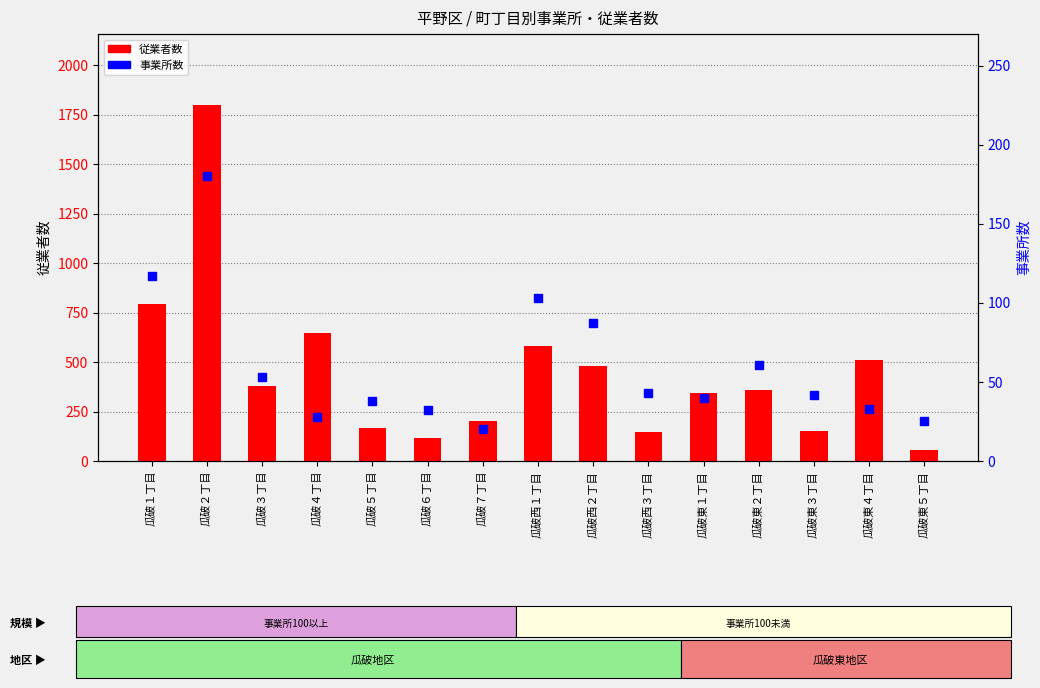

Which series has the largest total across all categories?

従業者数